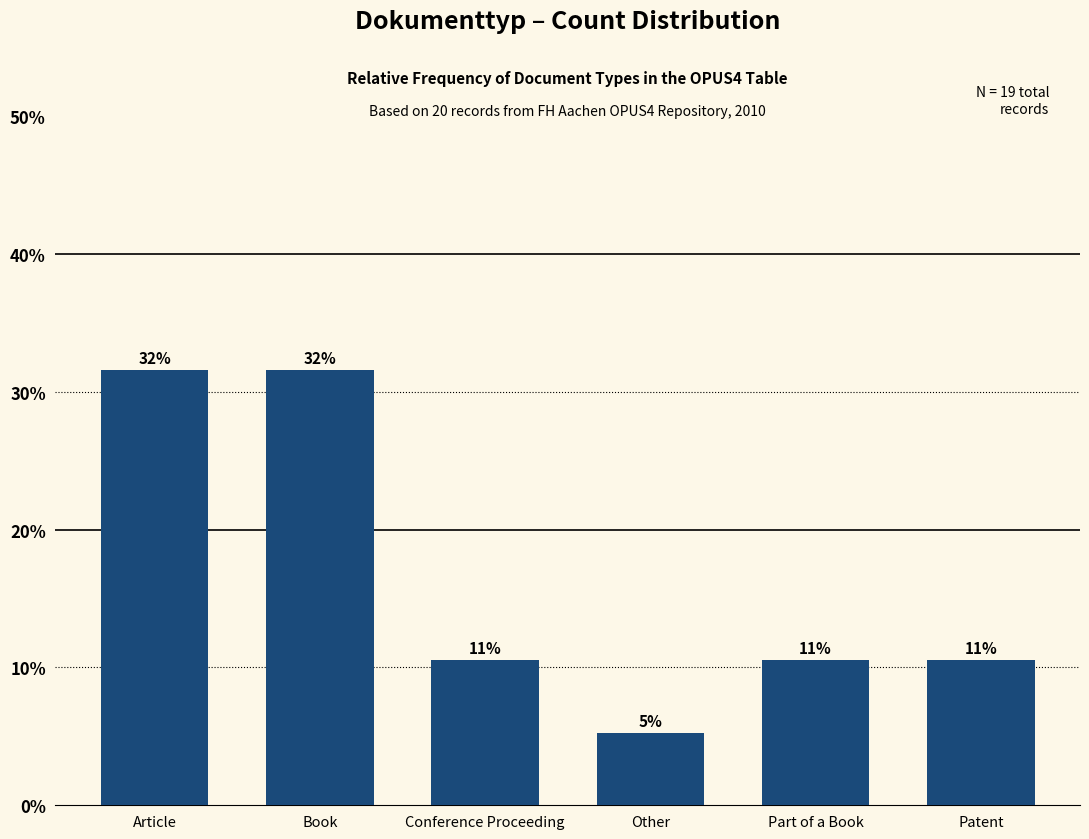

What is the sum of the values at Conference Proceeding and Other?

15.8